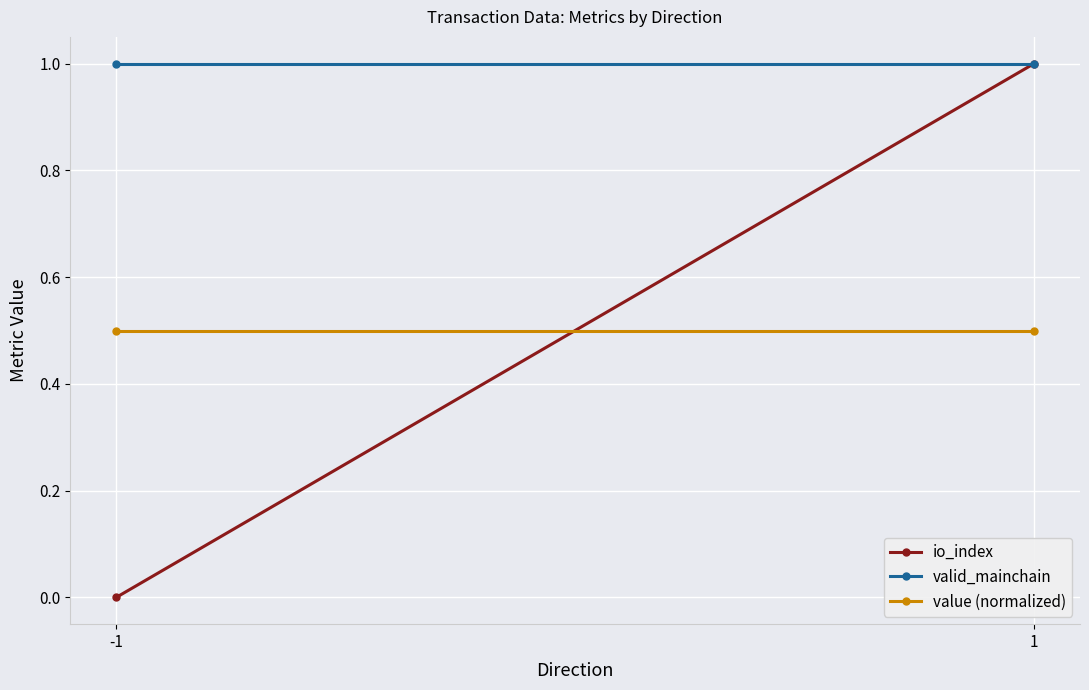

Rank the categories by io_index value from highest to lowest.

1, -1